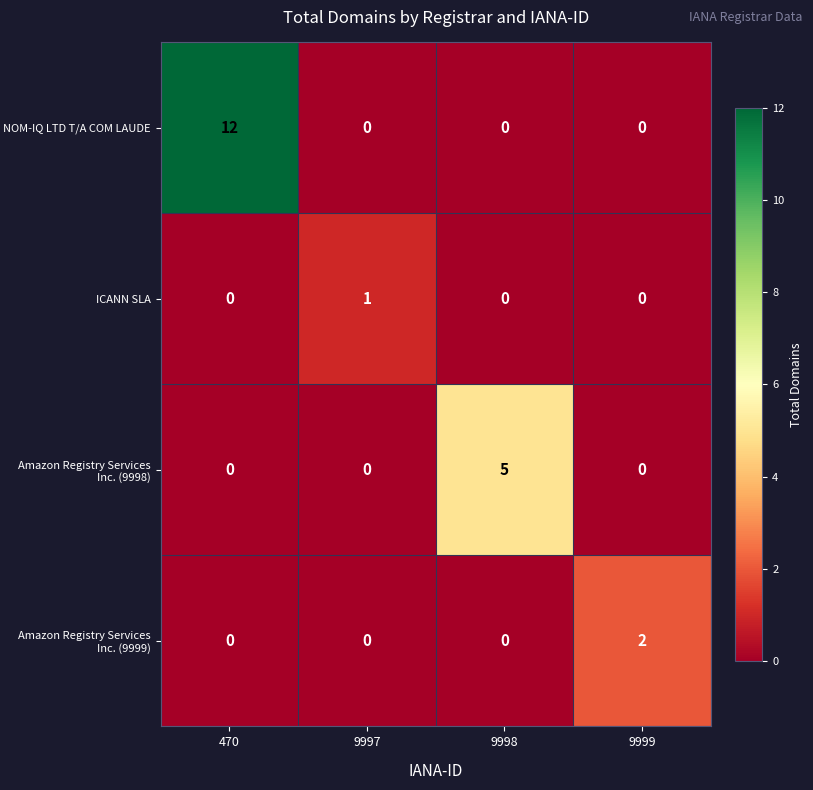

How many series are shown in this chart?

4